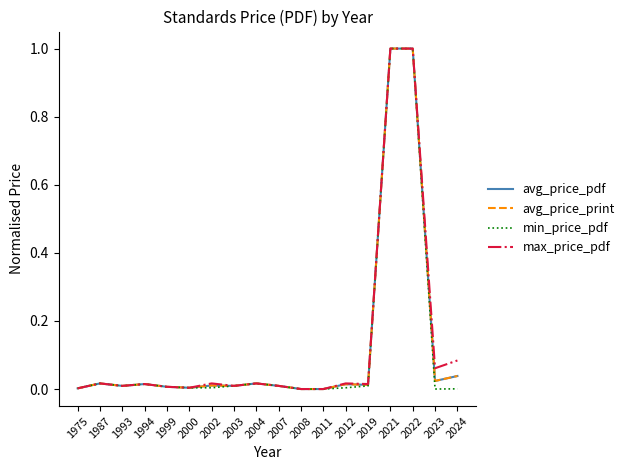

Is this an area chart (filled region under the line)?

No